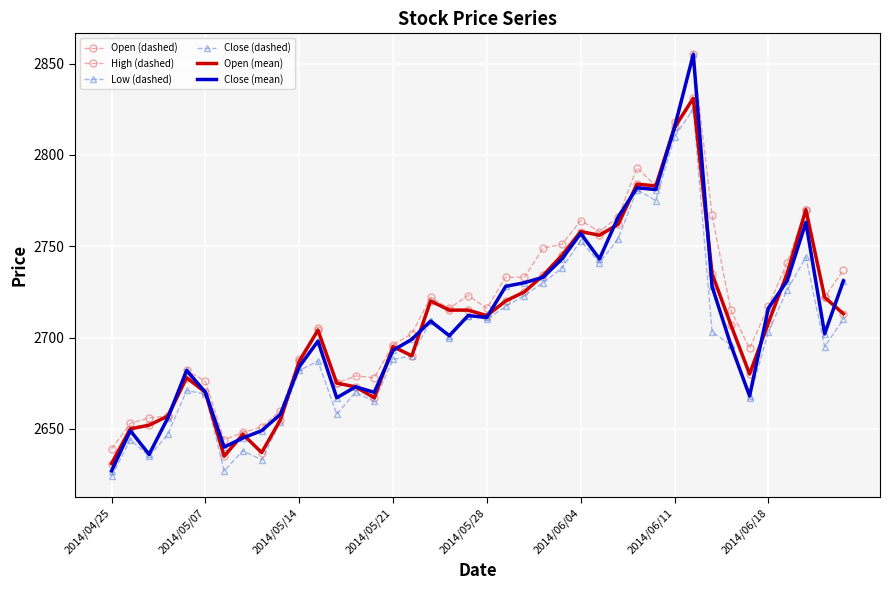

Which series has the largest total across all categories?

High (dashed)